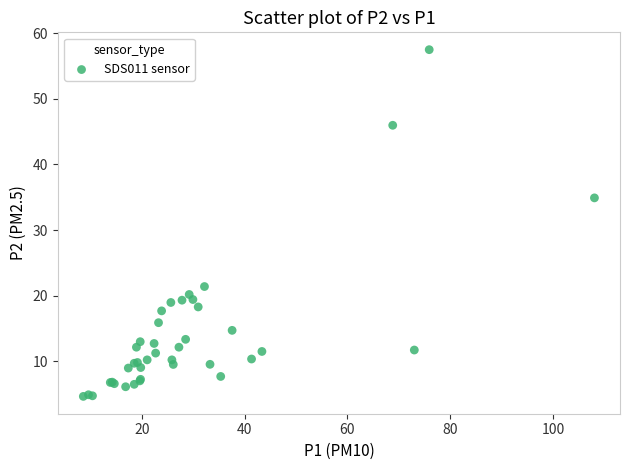

What Y value in the scatter plot is closest to 31?

34.9